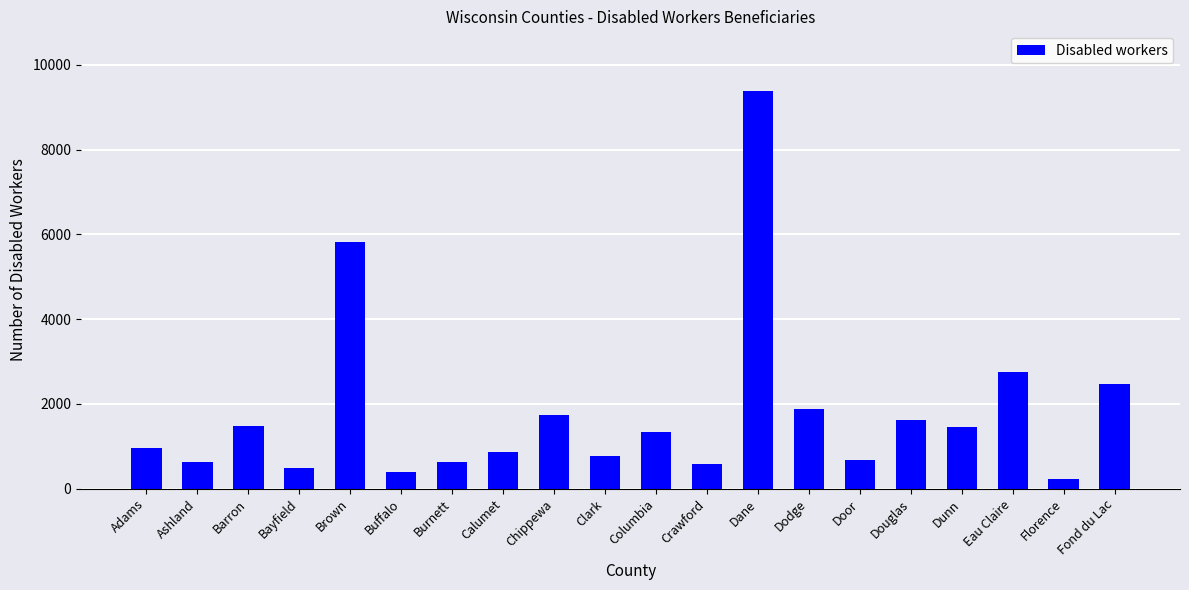

How many bars are there in total?

20